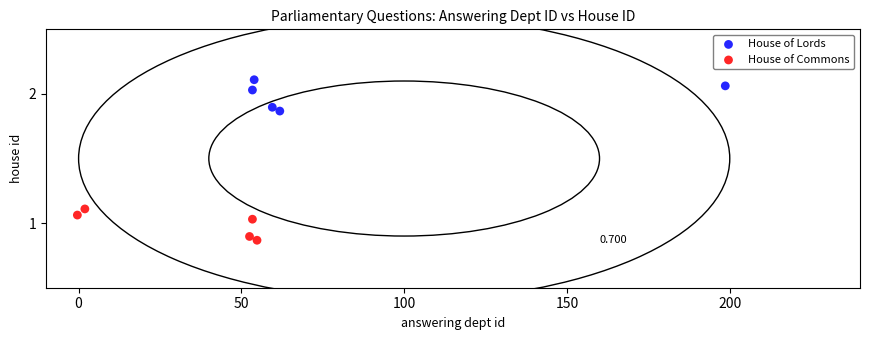

What are all the series names shown in the legend?

House of Lords, House of Commons